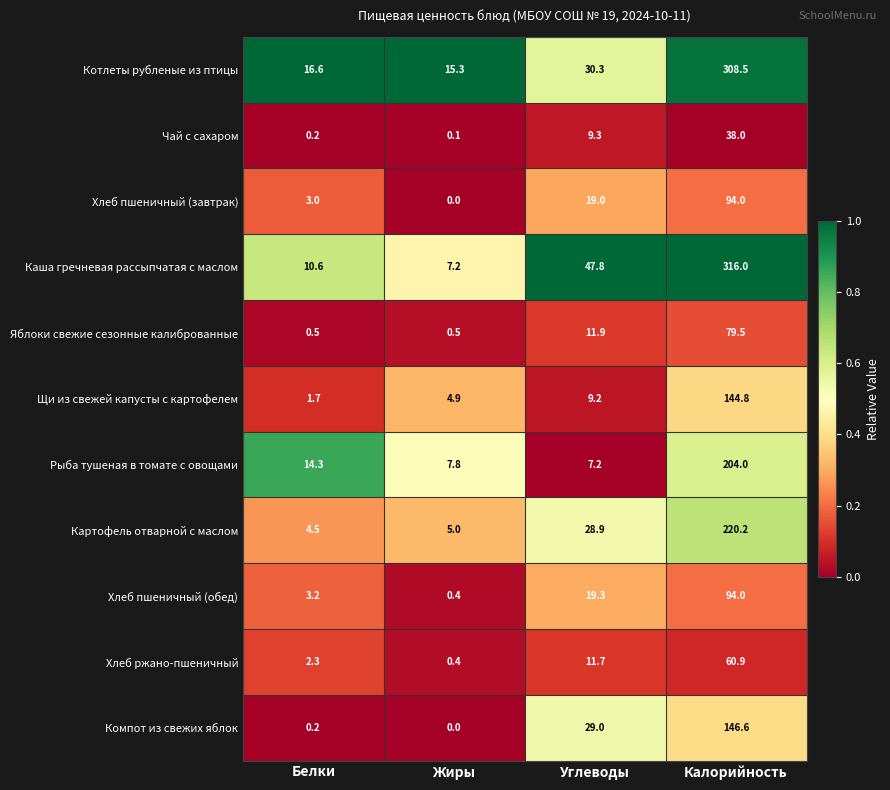

Which series has the largest range (max minus min)?

Каша гречневая рассыпчатая с маслом